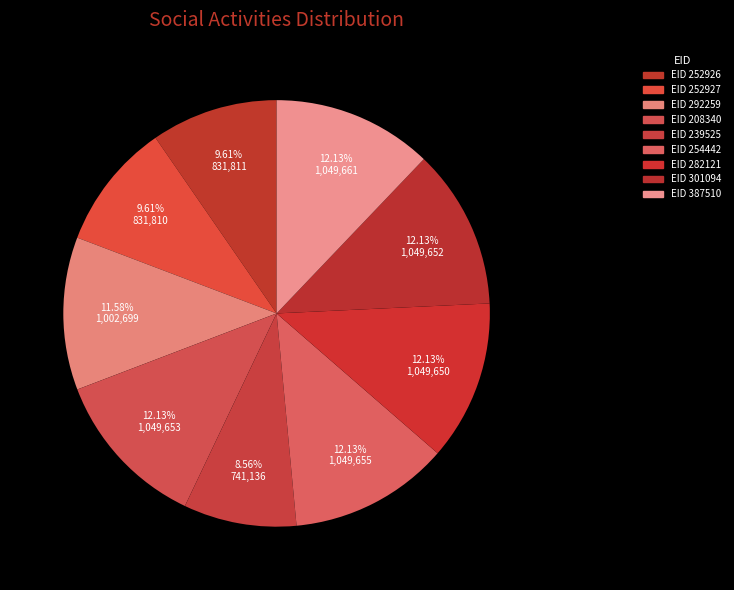

Which category has the biggest portion of the pie?

387510